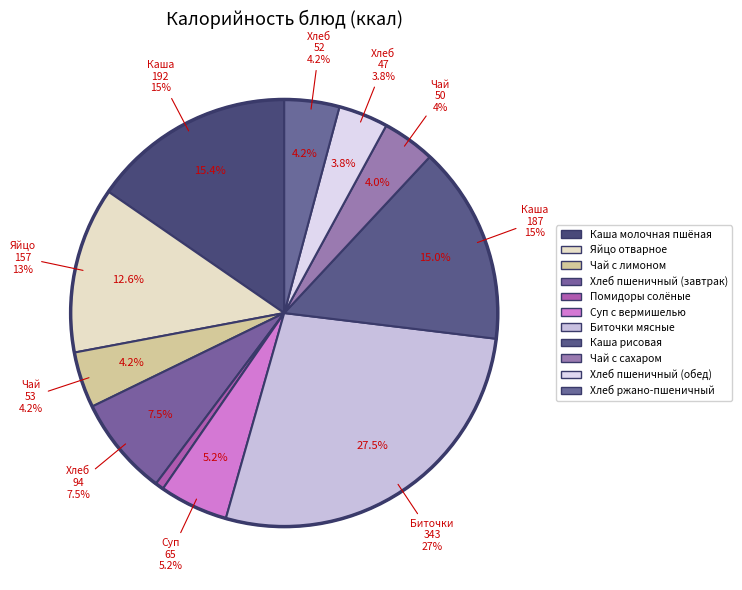

Approximately how many times larger is the value at Хлеб пшеничный (завтрак) compared to Хлеб ржано-пшеничный?

1.8